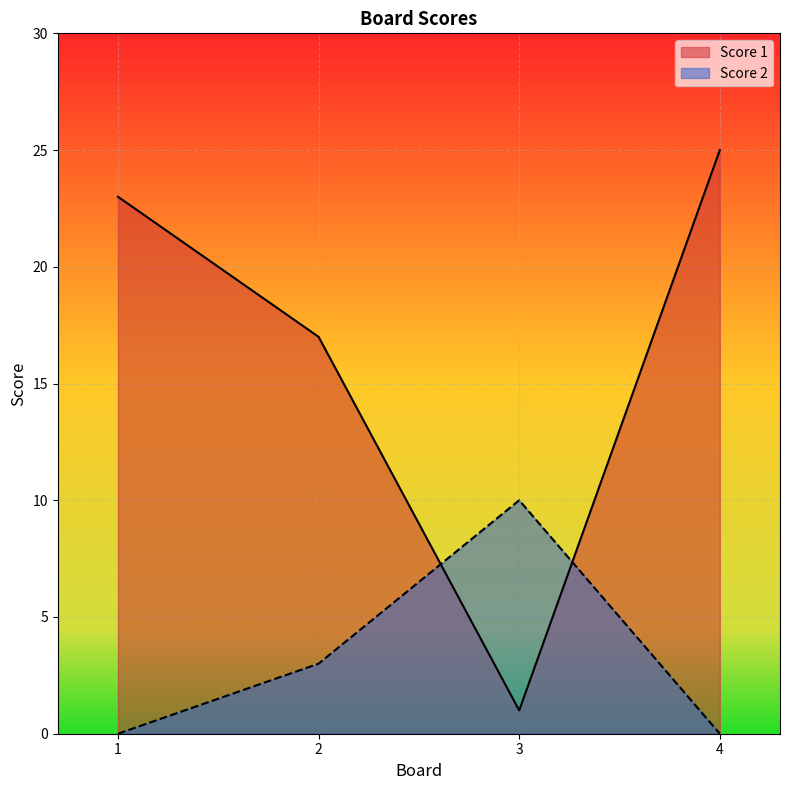

At which label does Score 2 first exceed 3?

3